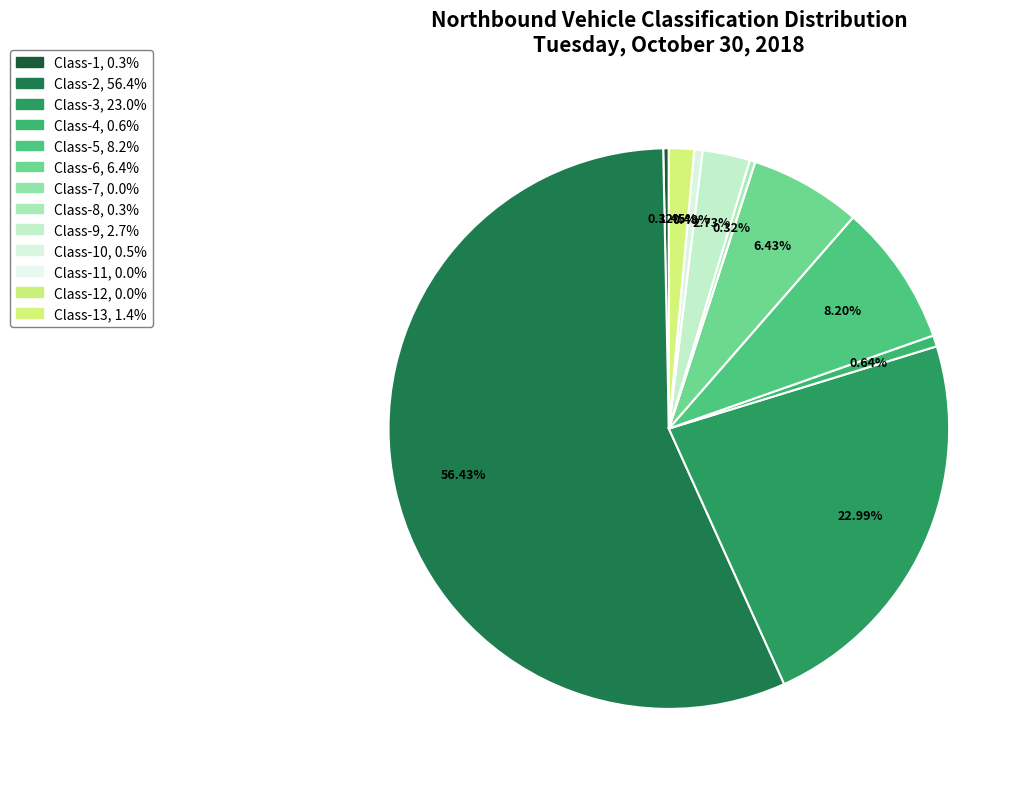

Does any single category account for the majority?

Yes